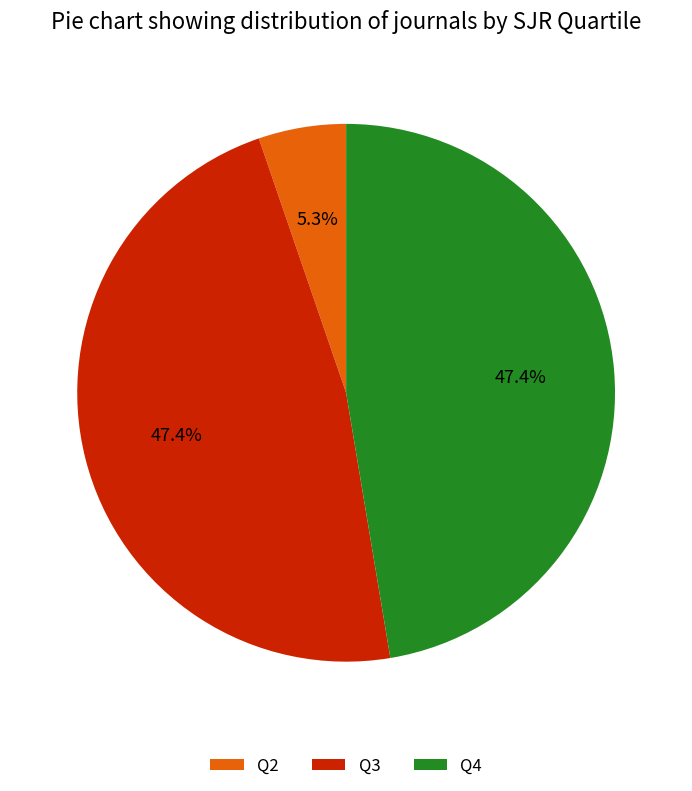

Is there a majority slice in this chart?

No